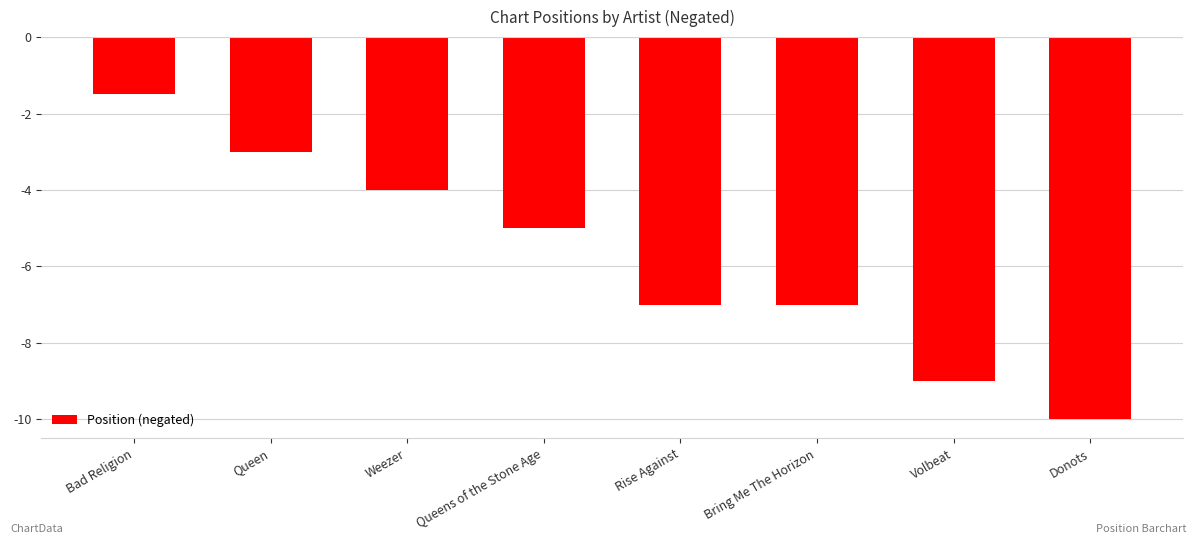

Are the bars grouped side by side (vs. stacked)?

No